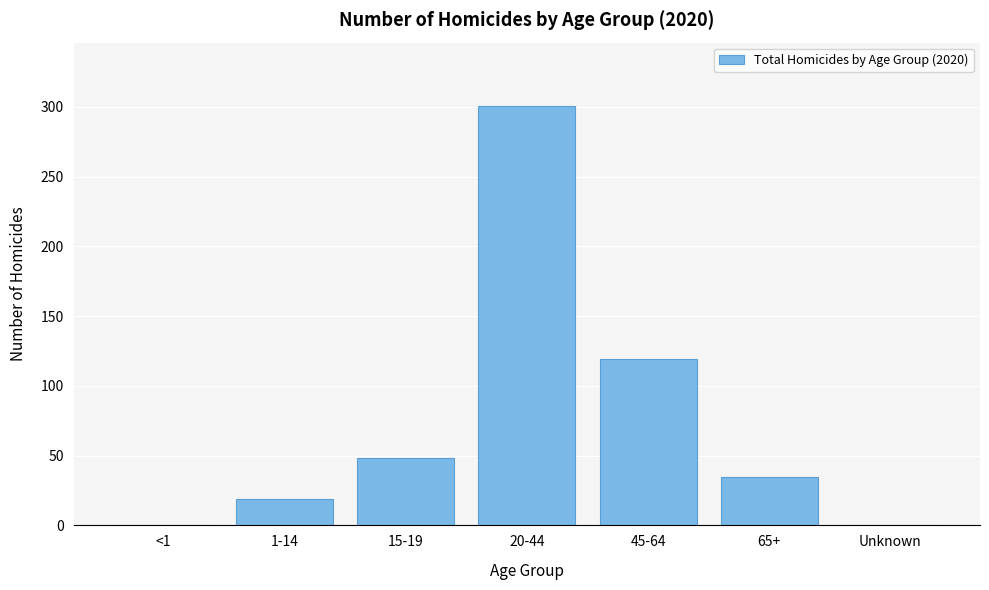

Reading right to left, what are all the values shown in this chart?

Unknown=0	65+=35	45-64=119	20-44=301	15-19=48	1-14=19	<1=0